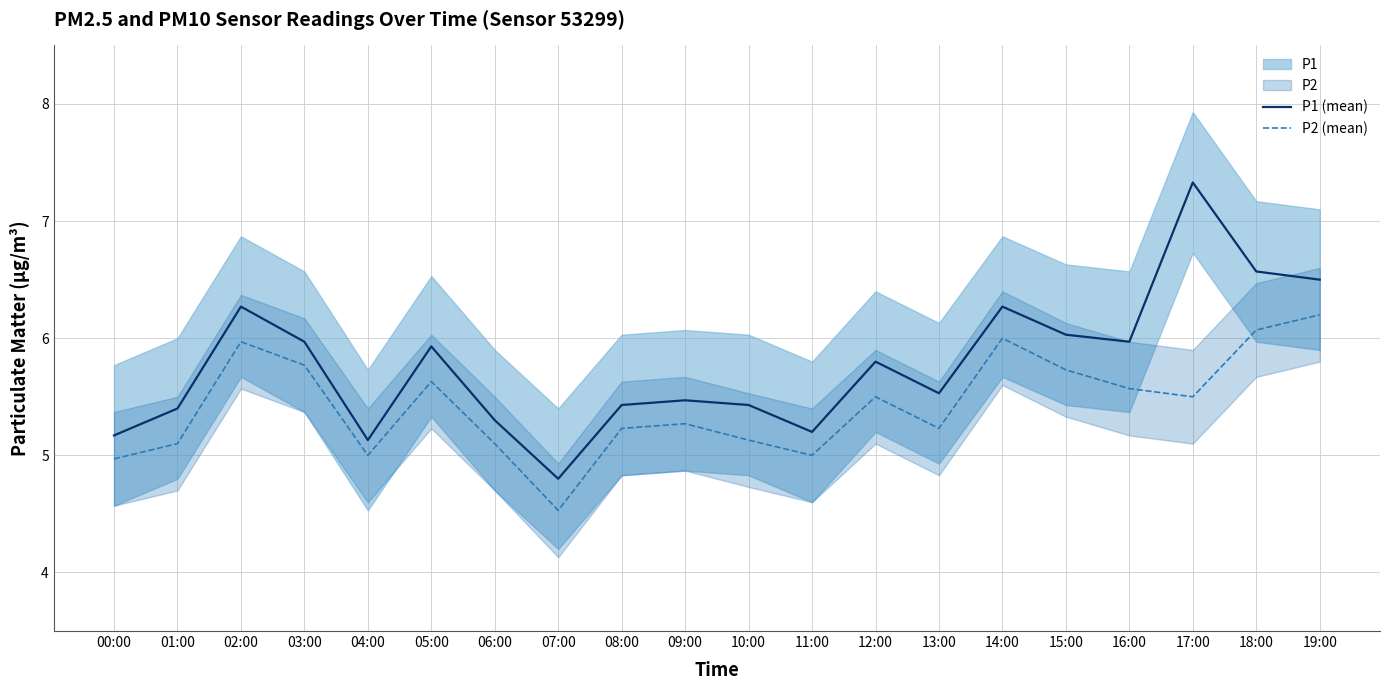

What value does the P1 (mean) series have at 14:00?

6.3